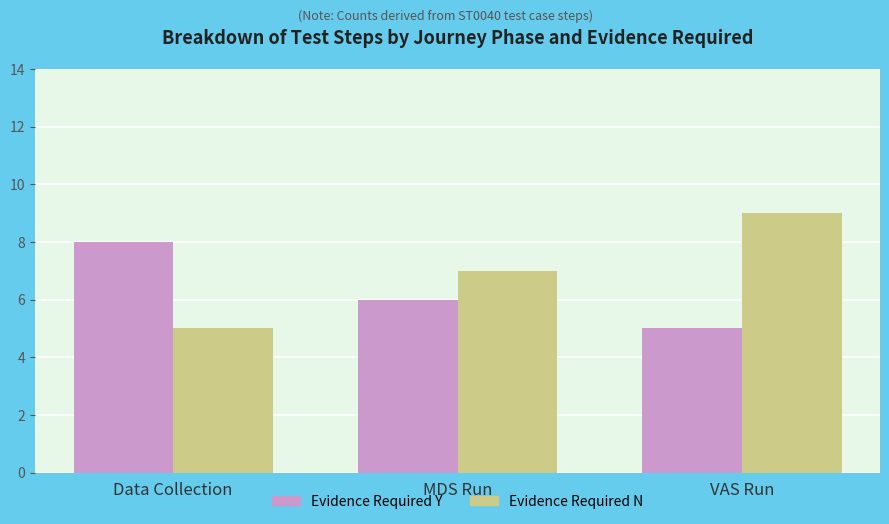

List the labels in order of Evidence Required N value, smallest first.

Data Collection, MDS Run, VAS Run